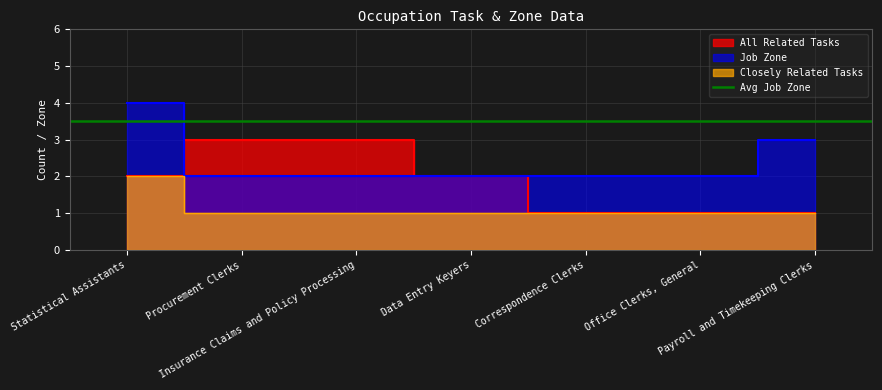

Which category has the lowest value across all series?

Correspondence Clerks